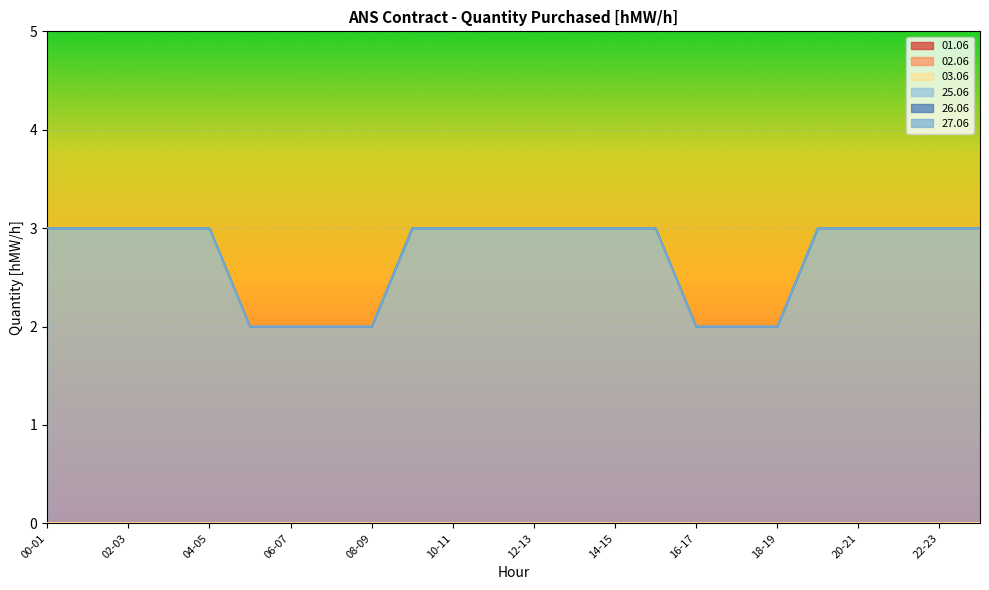

What are all the series names shown in the legend?

01.06, 02.06, 03.06, 25.06, 26.06, 27.06